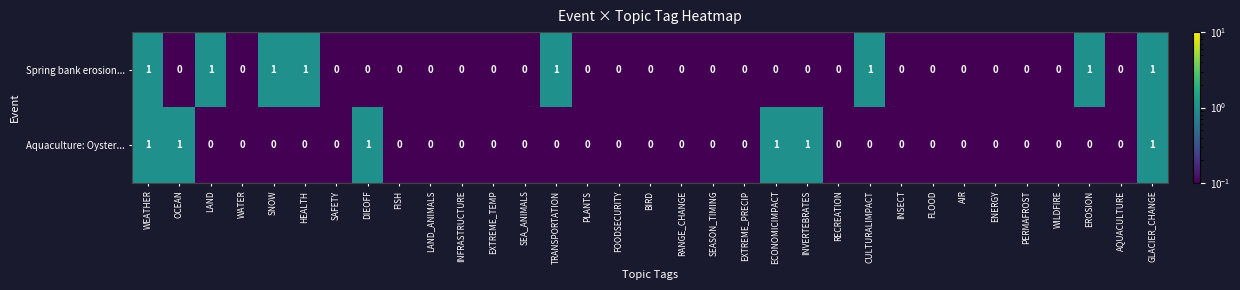

How many Aquaculture: Oyster... values are between 0 and 1?

33